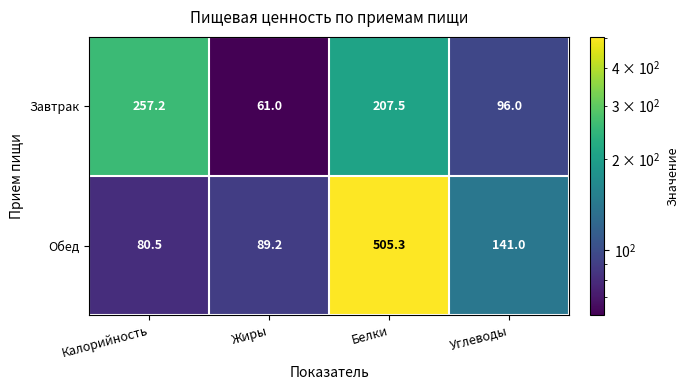

The Обед series shows 80.5 at Калорийность. True or false?

True